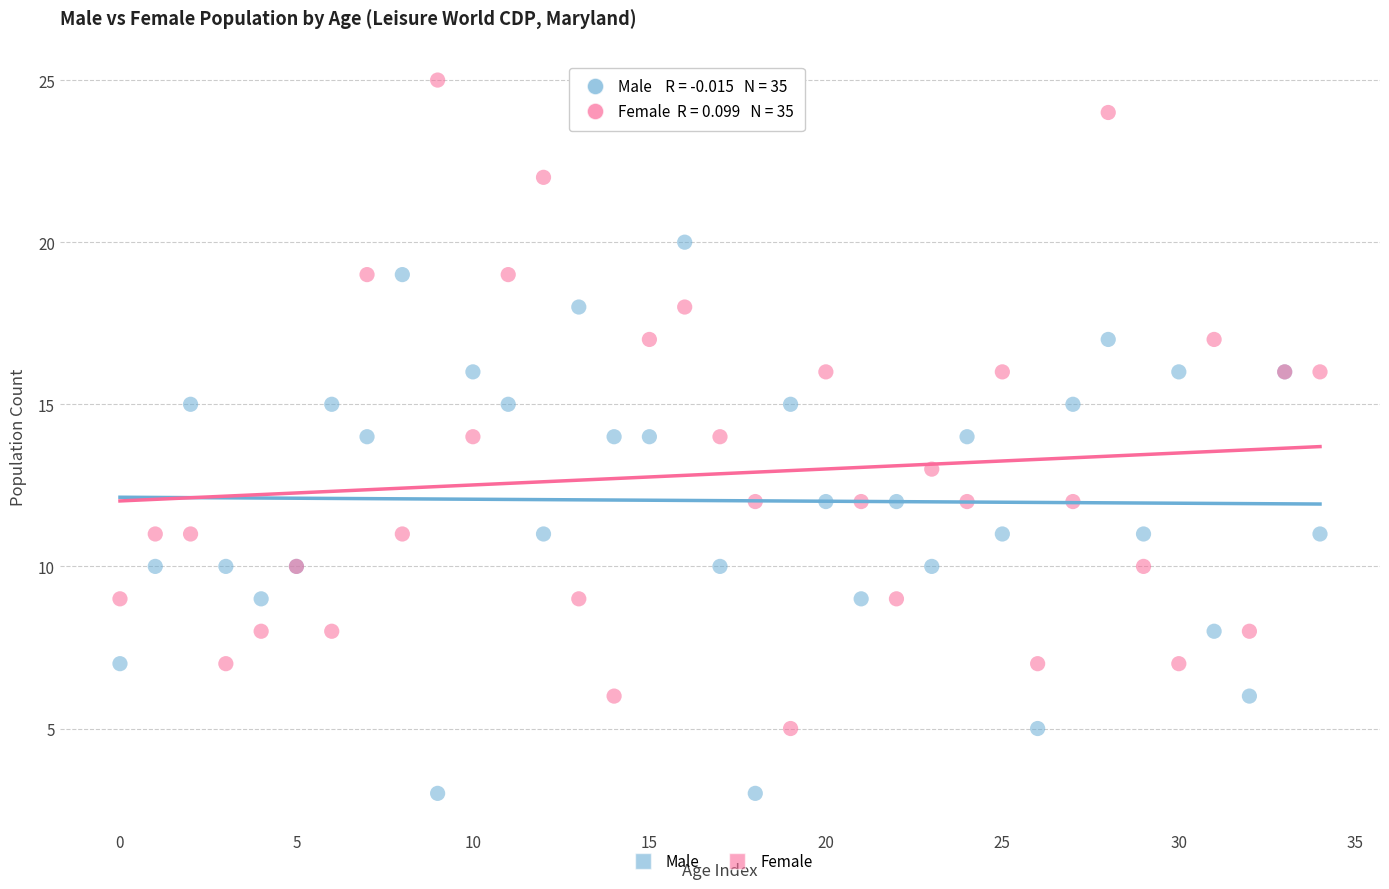

Which series has the largest Y range (max minus min)?

Female